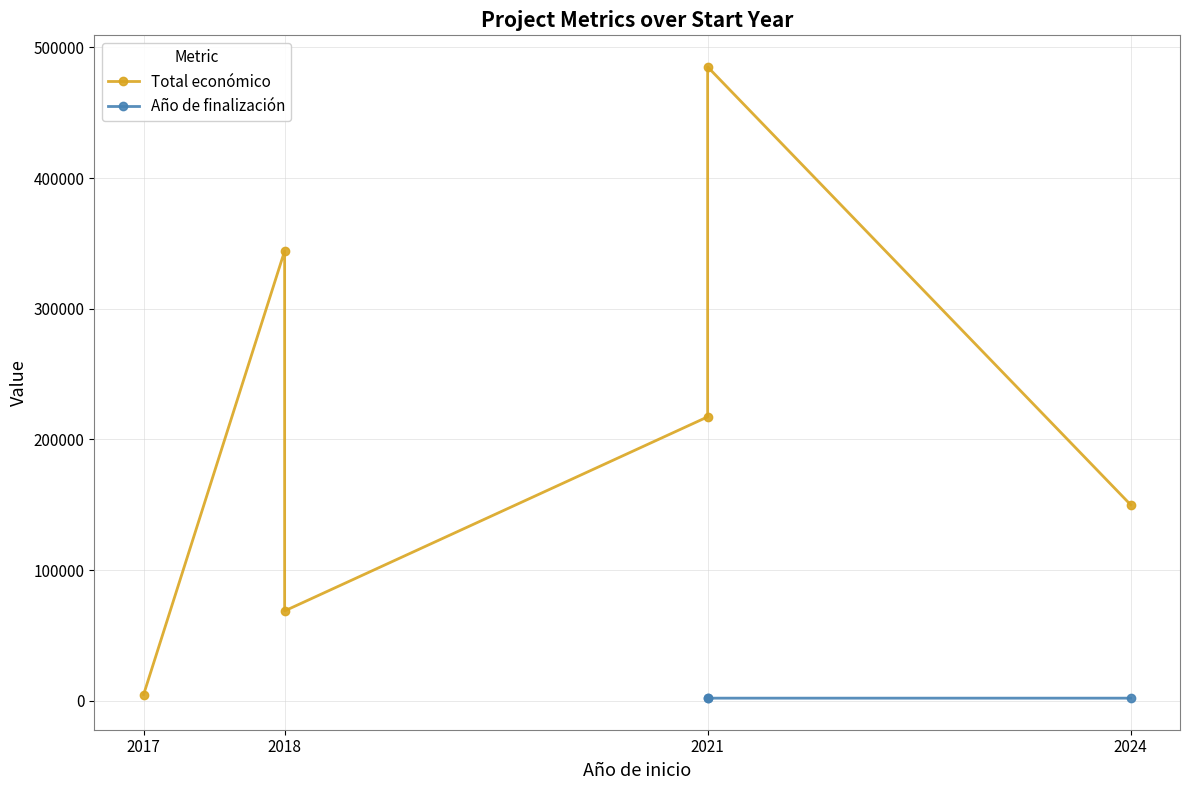

What are all the series names shown in the legend?

Total económico, Año de finalización